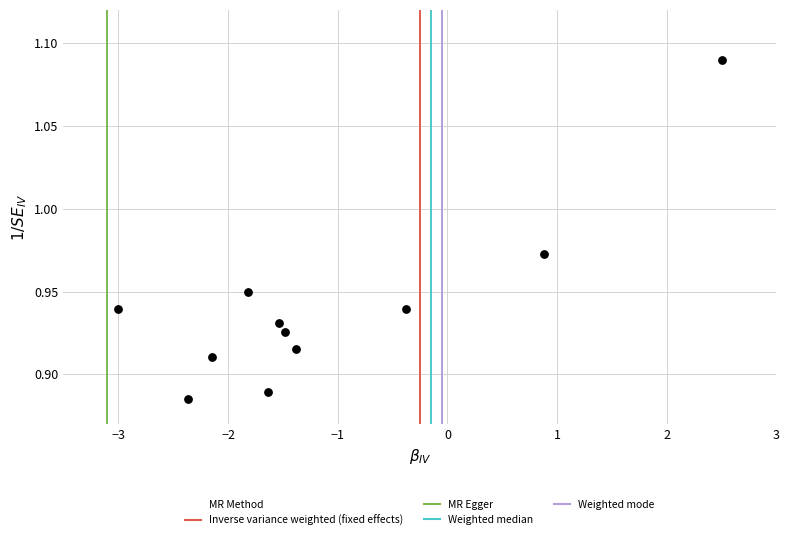

What is the range of X values (max minus min)?

5.5